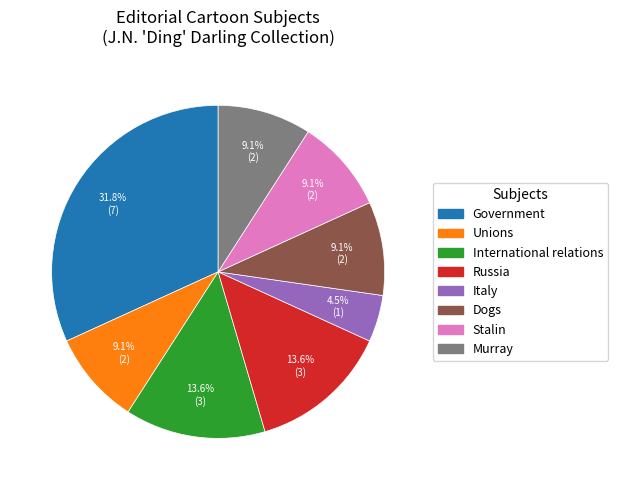

Is there a majority slice in this chart?

No